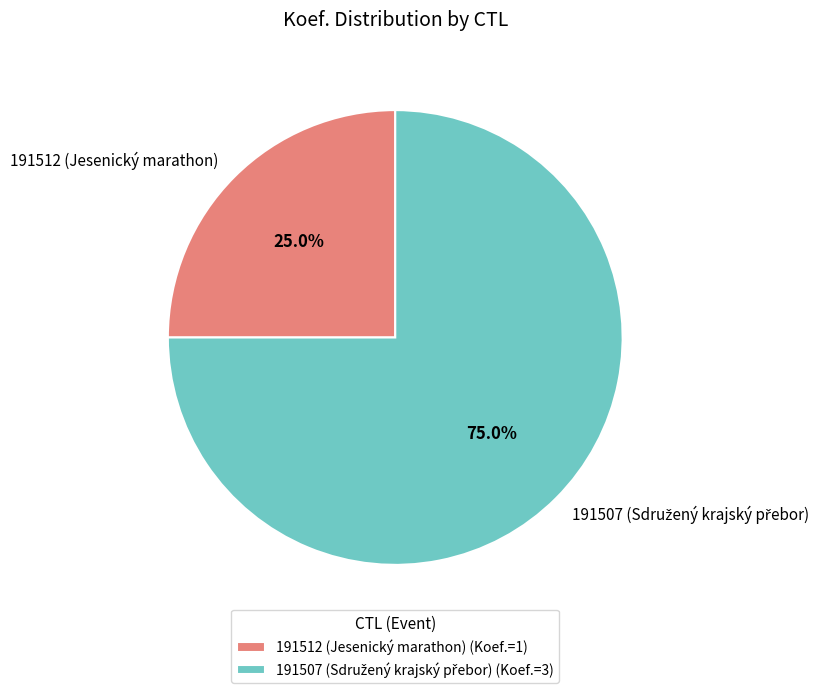

What percentage is NOT represented by 191512 (Jesenický marathon)?

75.0%